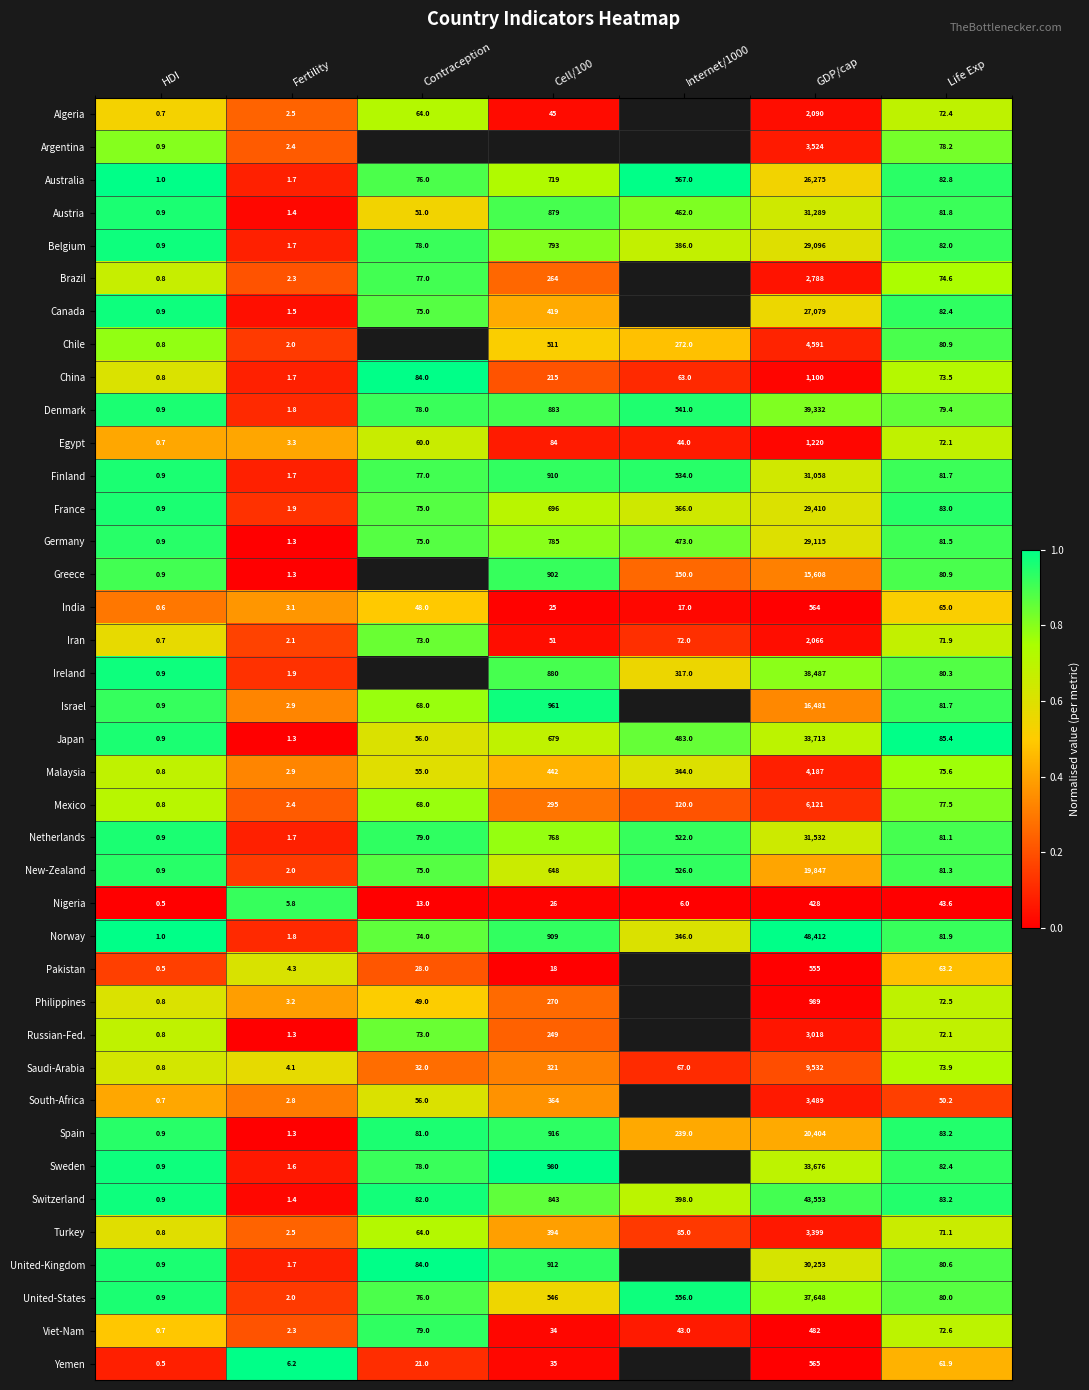

Is the value of South-Africa at Contraception greater than the value of Egypt at Fertility?

Yes